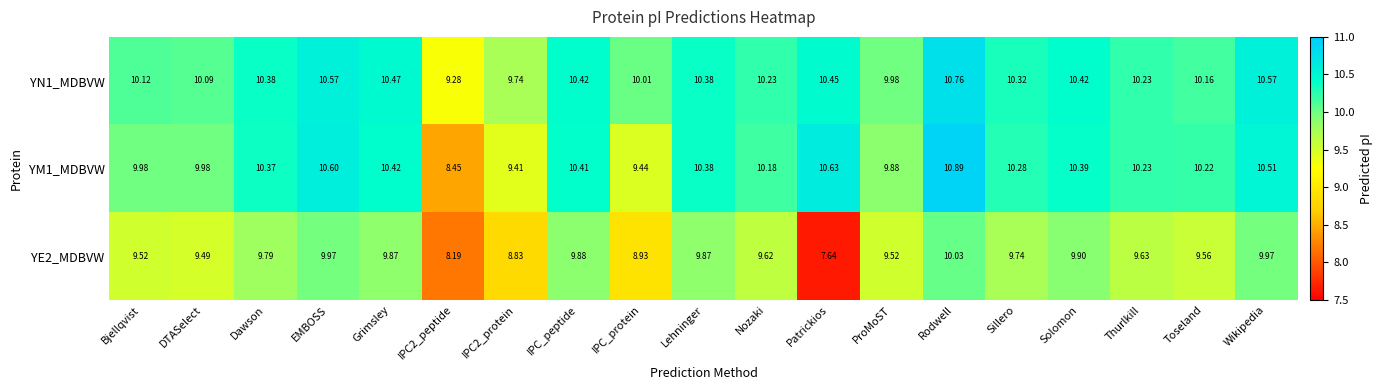

Which label corresponds to the largest value in the chart?

Rodwell